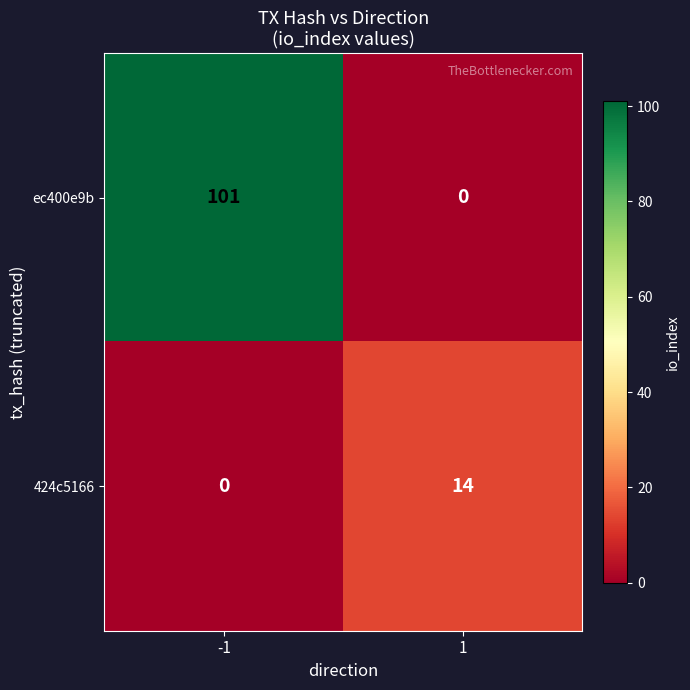

At how many categories does at least one series exceed 25?

1